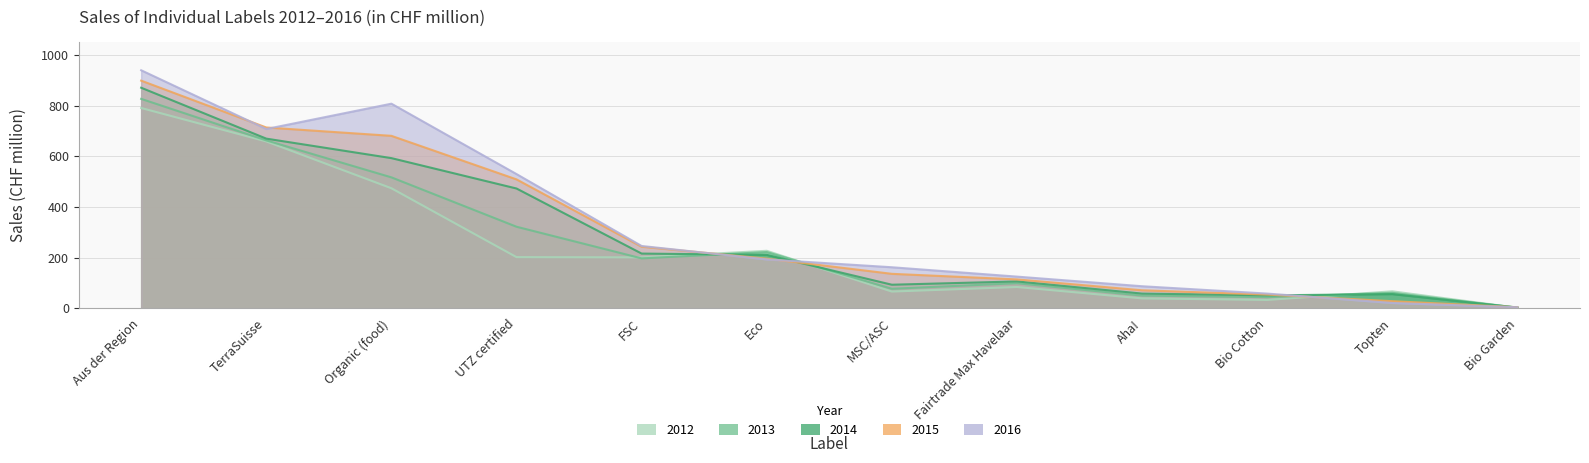

Where does the 2015 series first go above 196?

Aus der Region